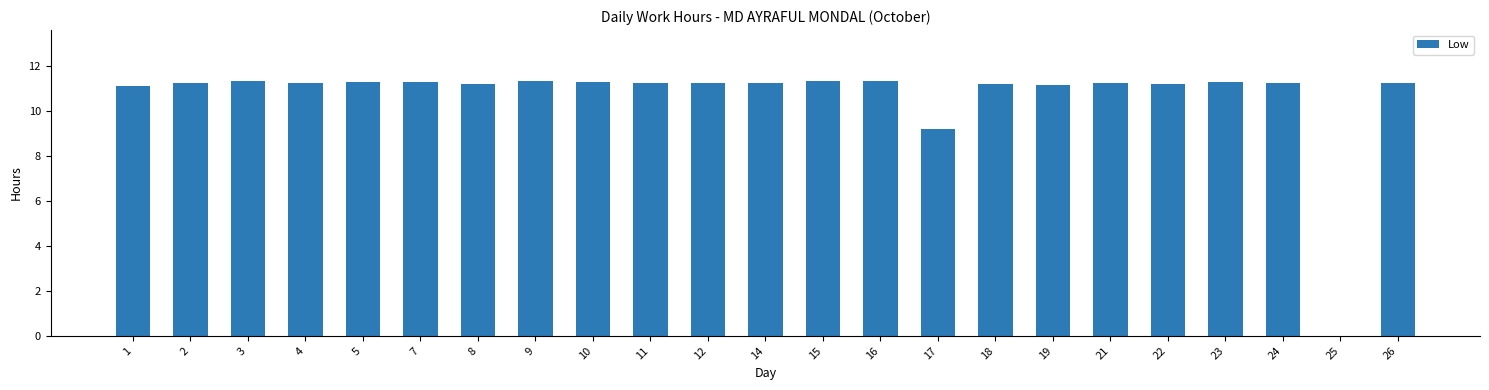

What is the sum of the values at 12 and 22?

22.4